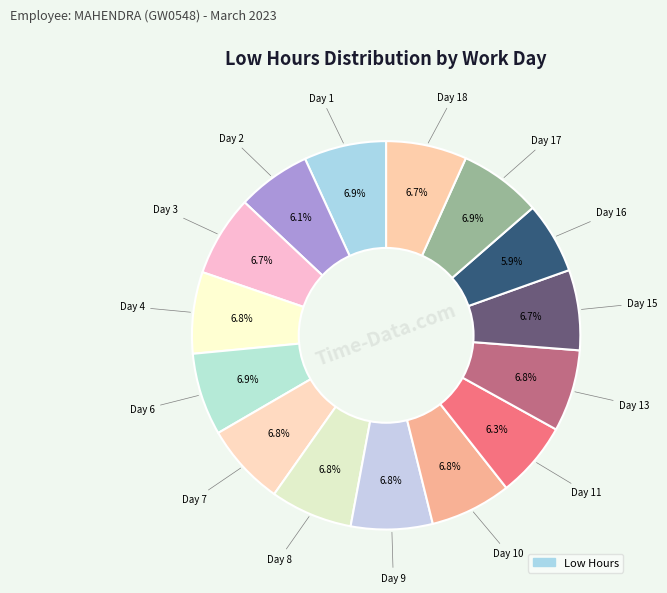

To the nearest percent, what is the difference between the largest and smallest slice percentages?

1%